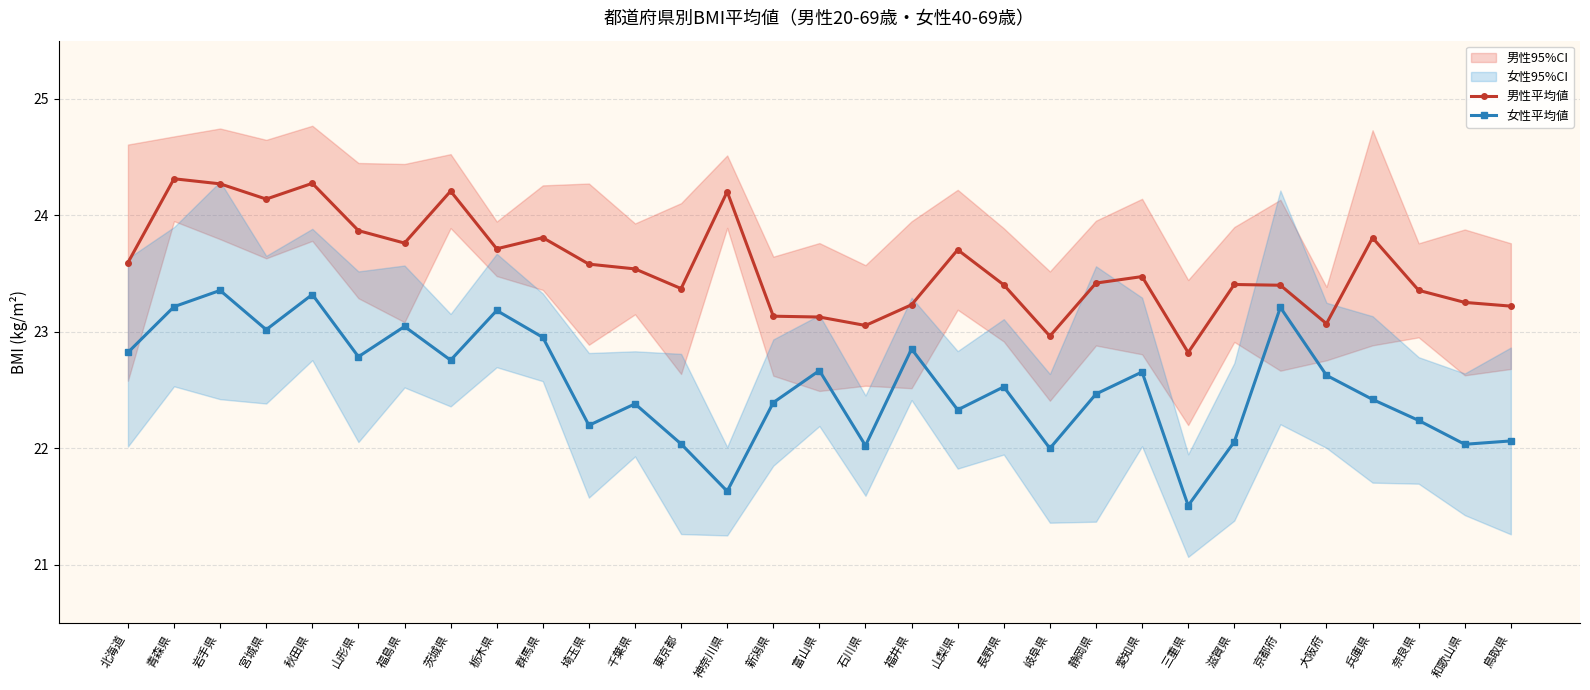

Reading left to right, list all the values displayed in this chart.

男性平均値: 23.6	24.3	24.3	24.1	24.3	23.9	23.8	24.2	23.7	23.8	23.6	23.5	23.4	24.2	23.1	23.1	23.1	23.2	23.7	23.4	23.0	23.4	23.5	22.8	23.4	23.4	23.1	23.8	23.4	23.3	23.2
女性平均値: 22.8	23.2	23.4	23.0	23.3	22.8	23.0	22.8	23.2	23.0	22.2	22.4	22.0	21.6	22.4	22.7	22.0	22.9	22.3	22.5	22.0	22.5	22.7	21.5	22.1	23.2	22.6	22.4	22.2	22.0	22.1